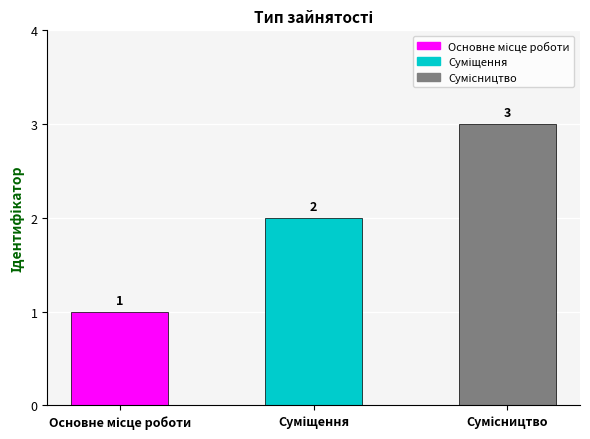

What is the maximum value shown in the chart?

3